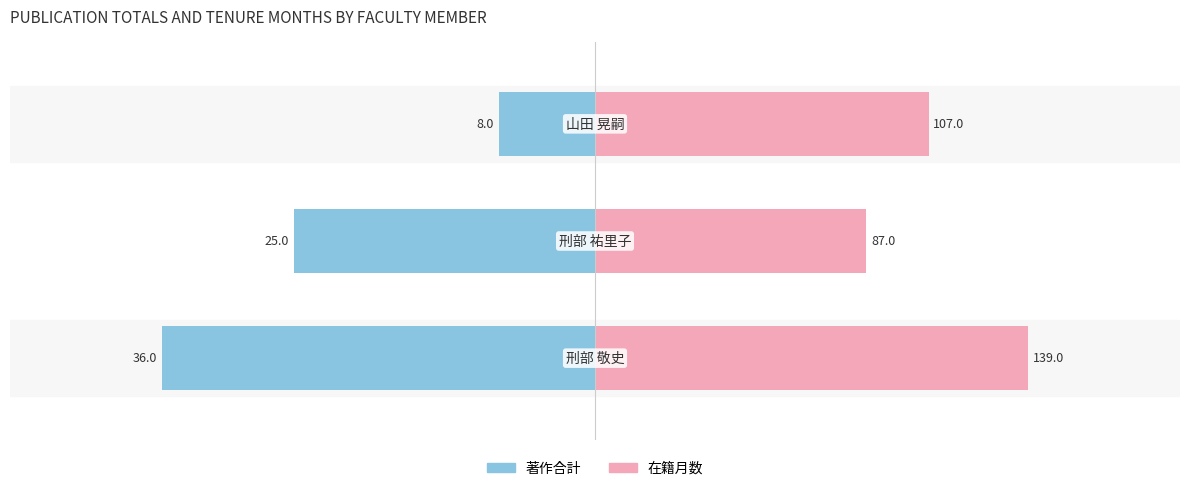

How many bars are there in total?

6